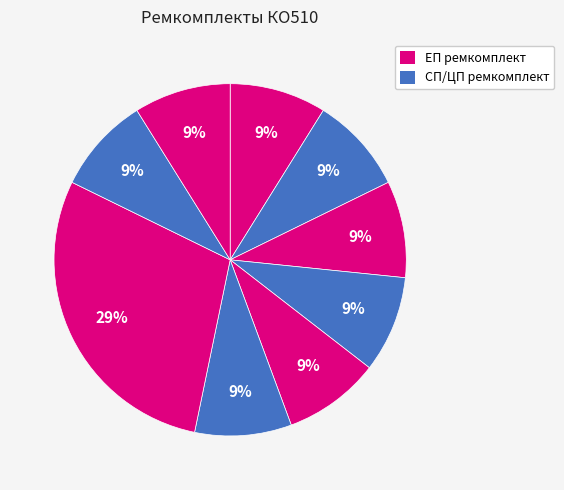

How many slices are in this pie chart?

9